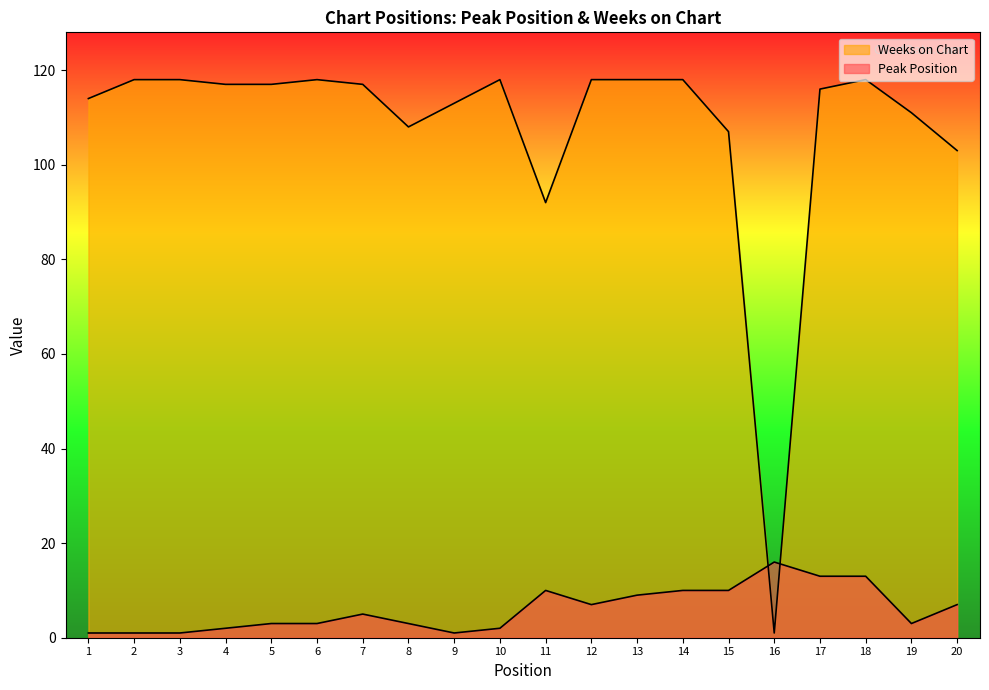

Rank the series by their average value, from highest to lowest.

Weeks on Chart, Peak Position